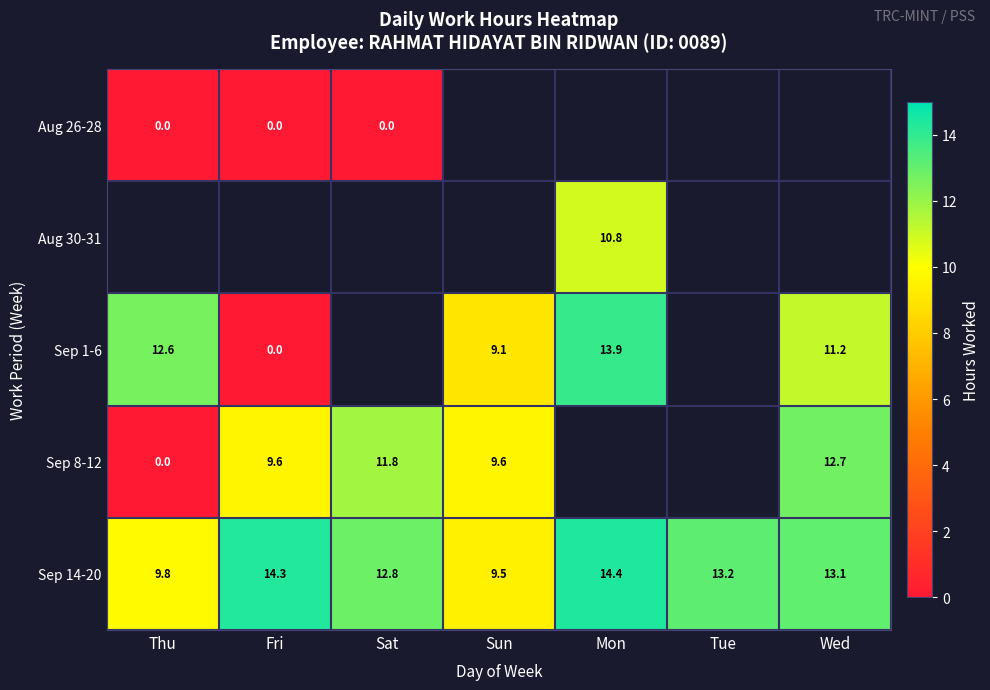

At which label is Sep 14-20 closest to 11?

Thu